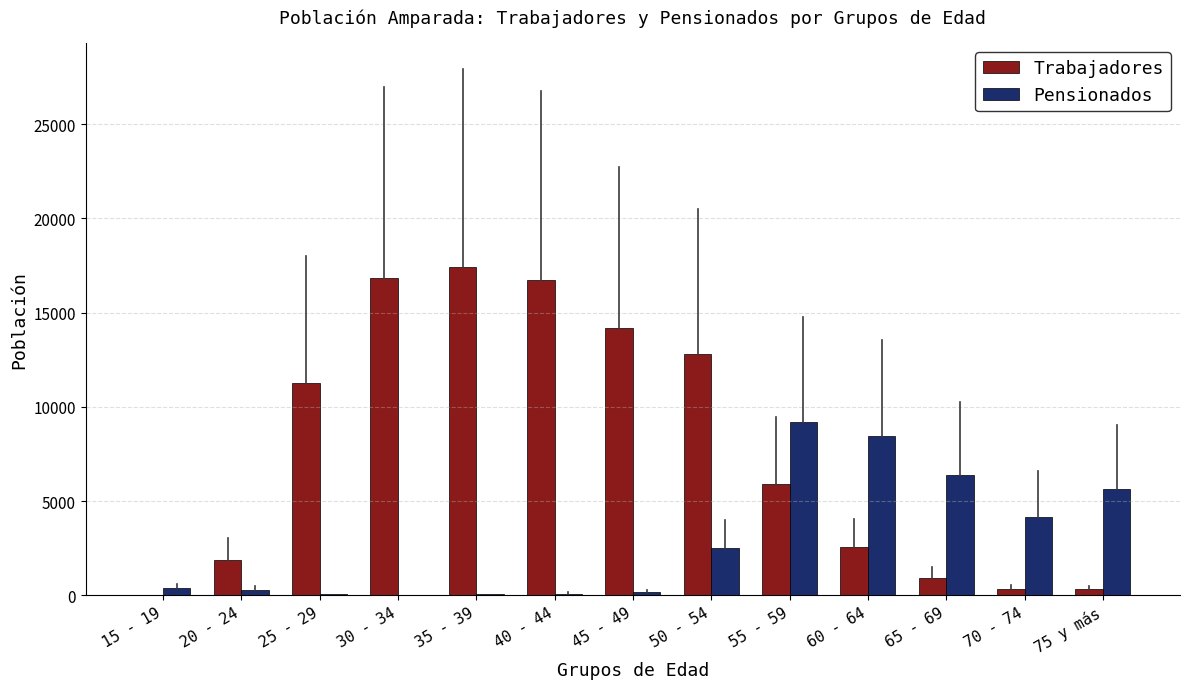

What is the sum of all Pensionados values?

37453